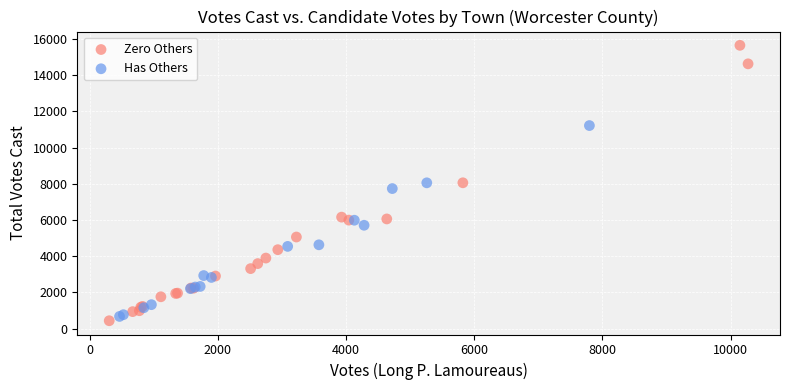

Which series contains the highest Y value?

Zero Others